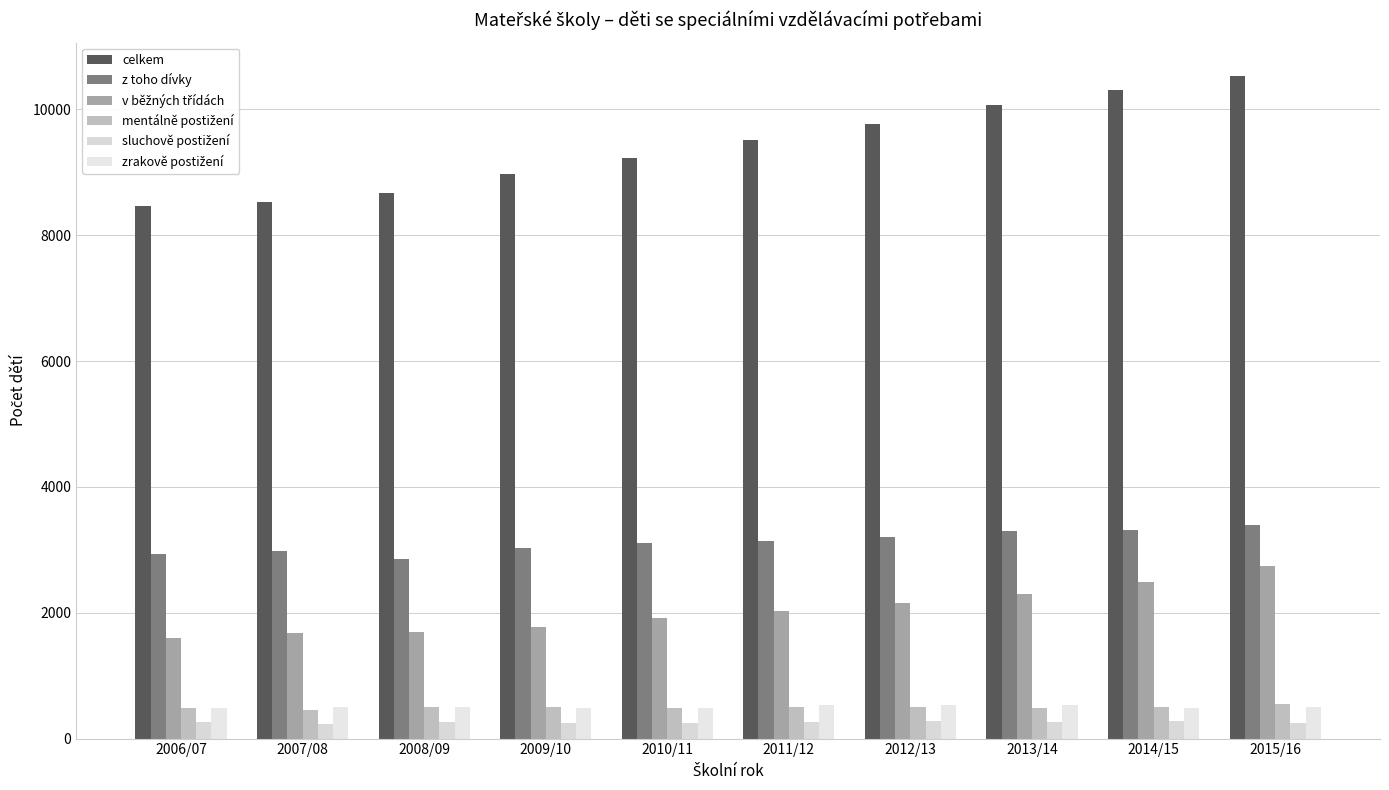

How many distinct data groups are displayed?

6